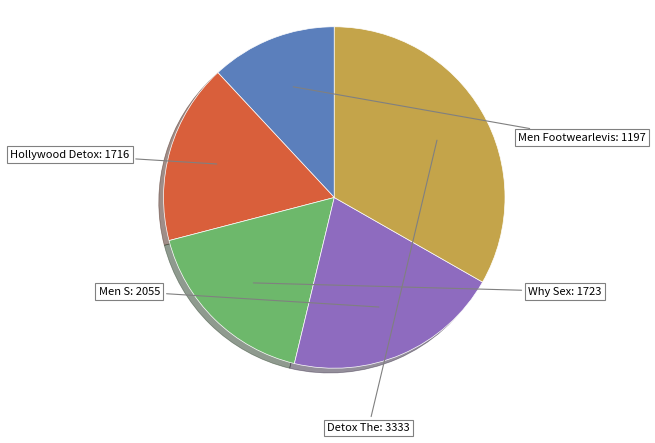

Is there a majority slice in this chart?

No